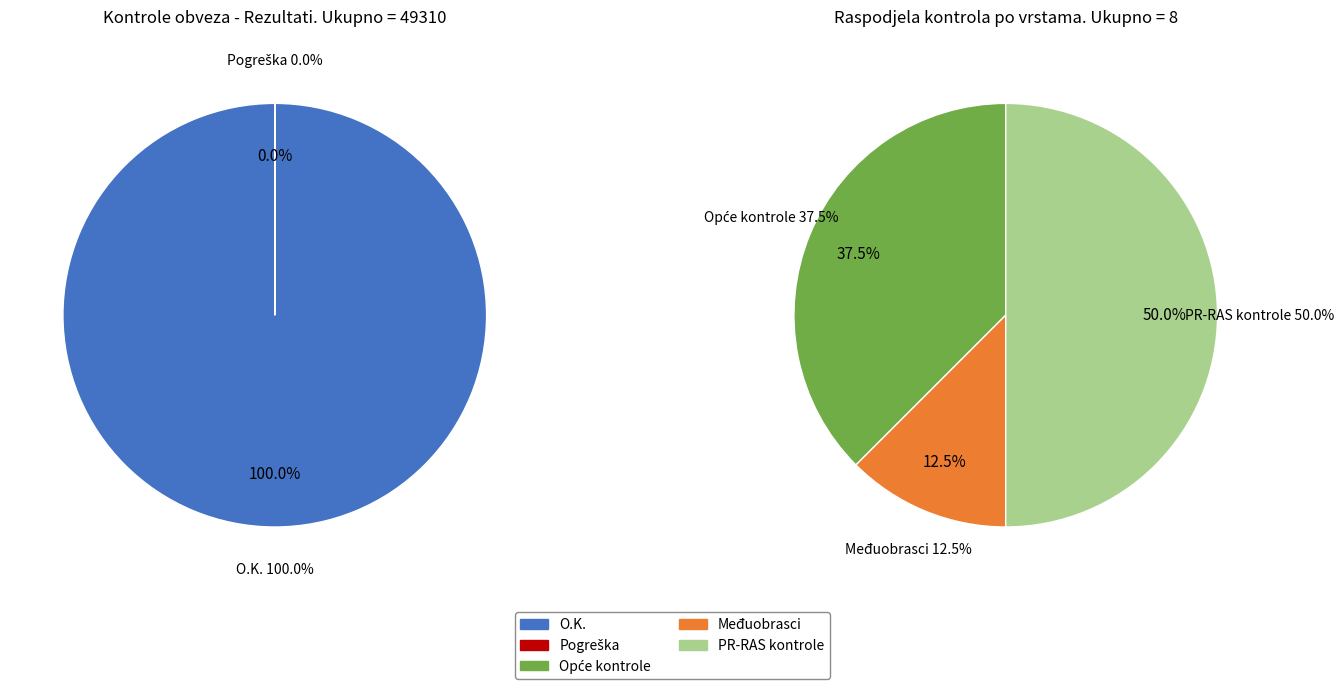

The O.K. slice represents 100% of the pie. True or false?

True